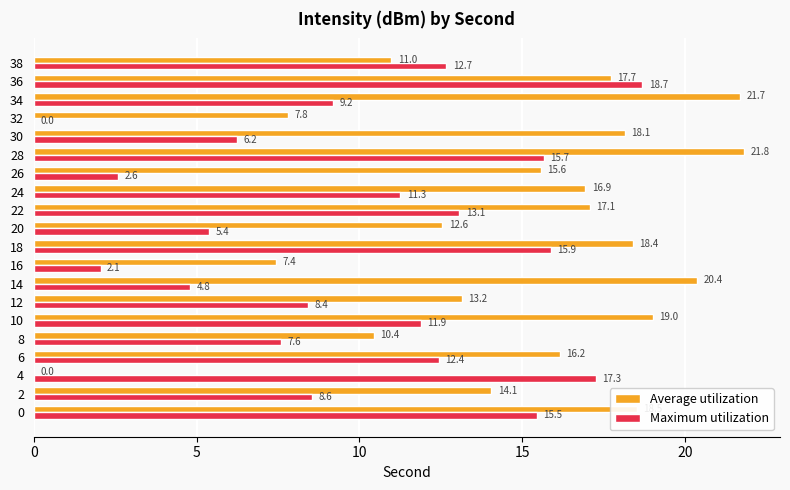

Which series changed the most between 6 and 22?

Average utilization